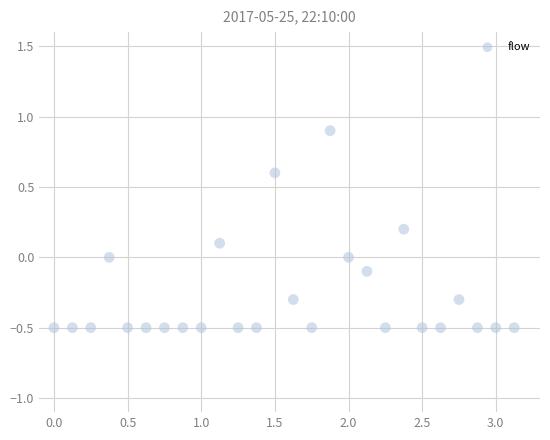

What is the range of X values (max minus min)?

3.1